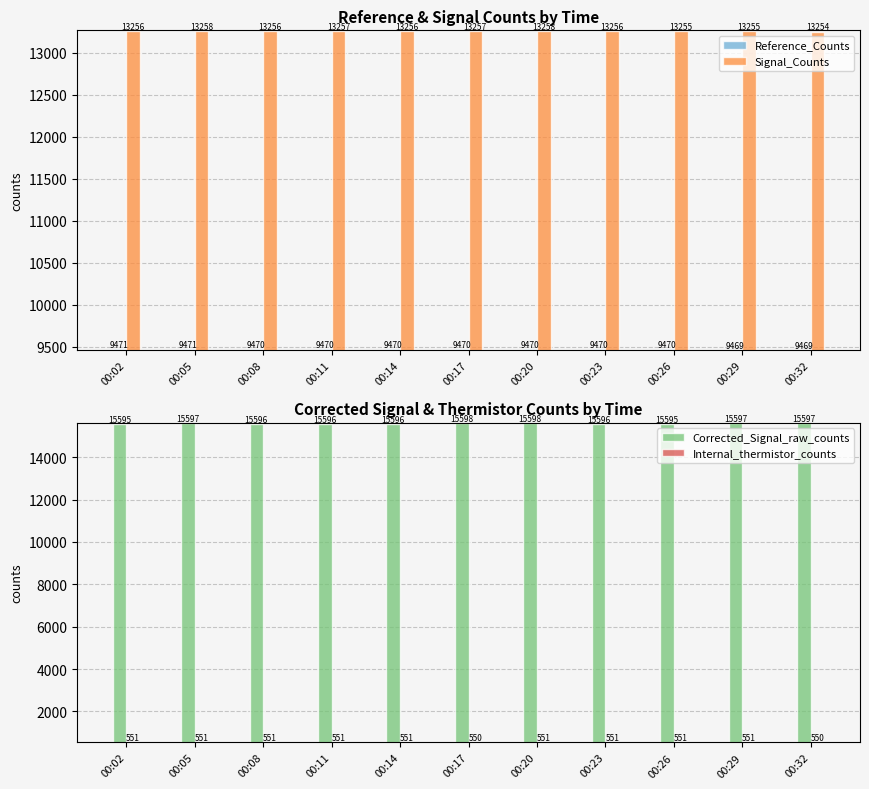

What is the maximum value for Corrected_Signal_raw_counts?

15598